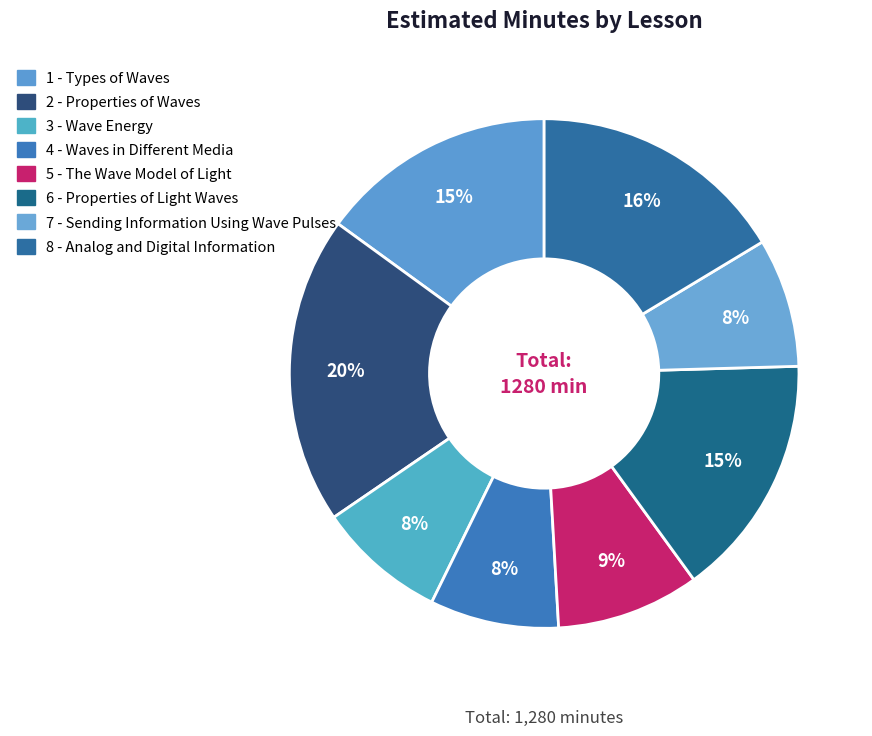

How many slices are in this pie chart?

8